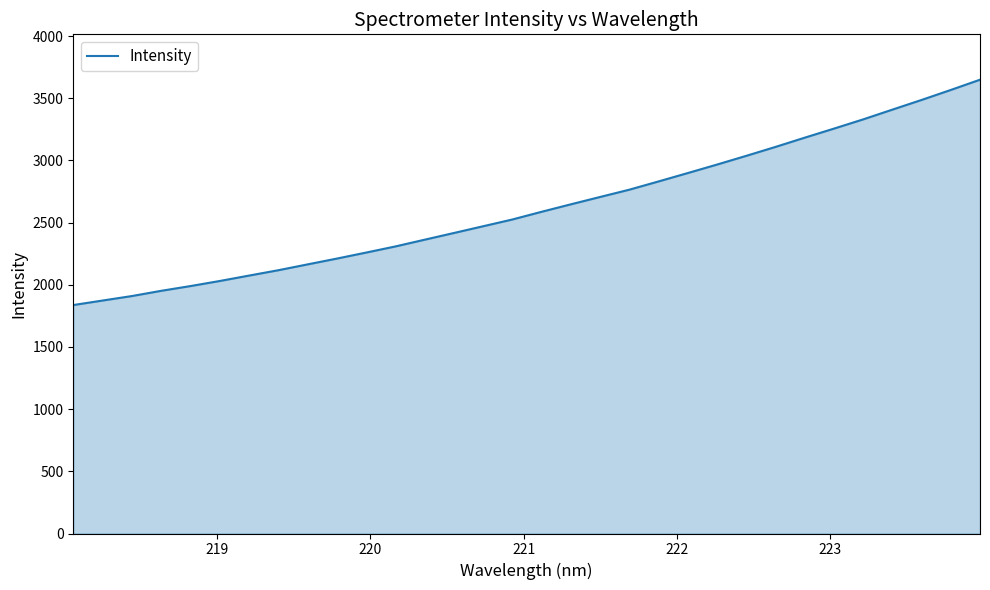

What is the difference between the maximum and minimum values?

1812.0